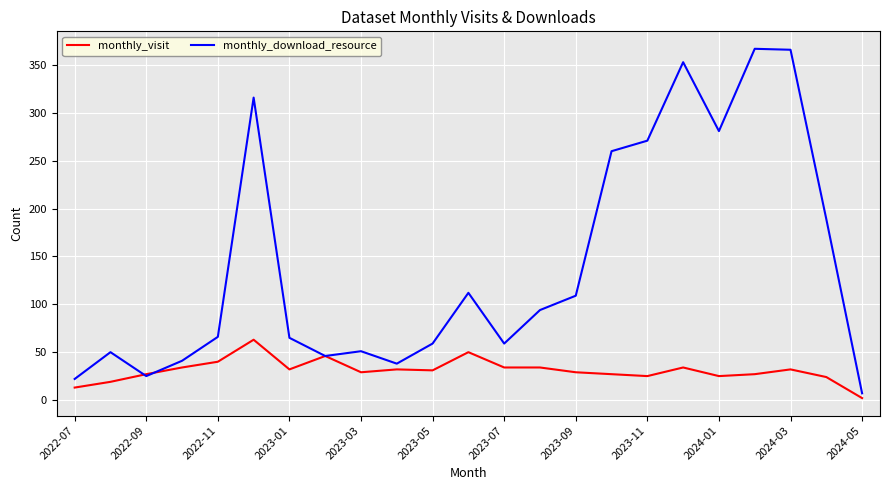

Which series has the widest spread of values?

monthly_download_resource